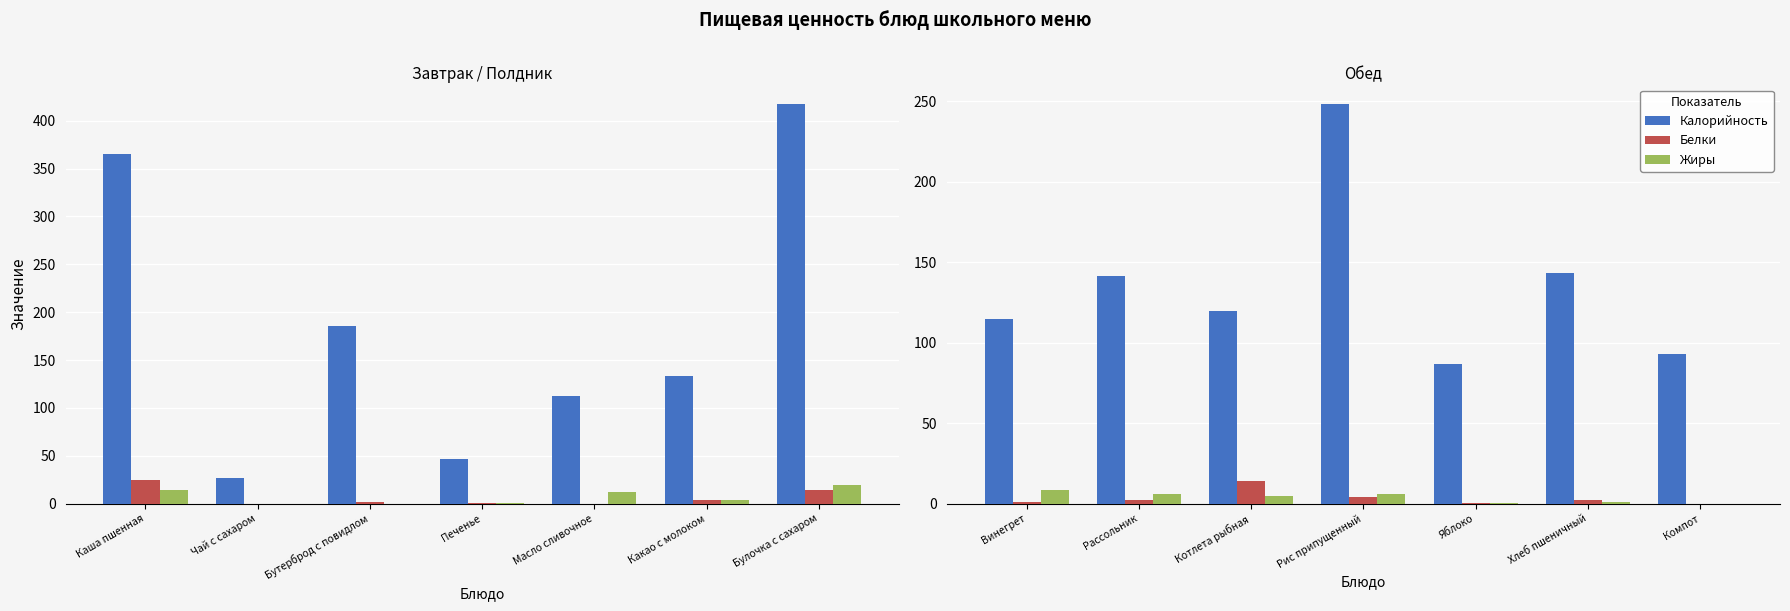

What is the label of the 6th bar from the right?

Рассольник